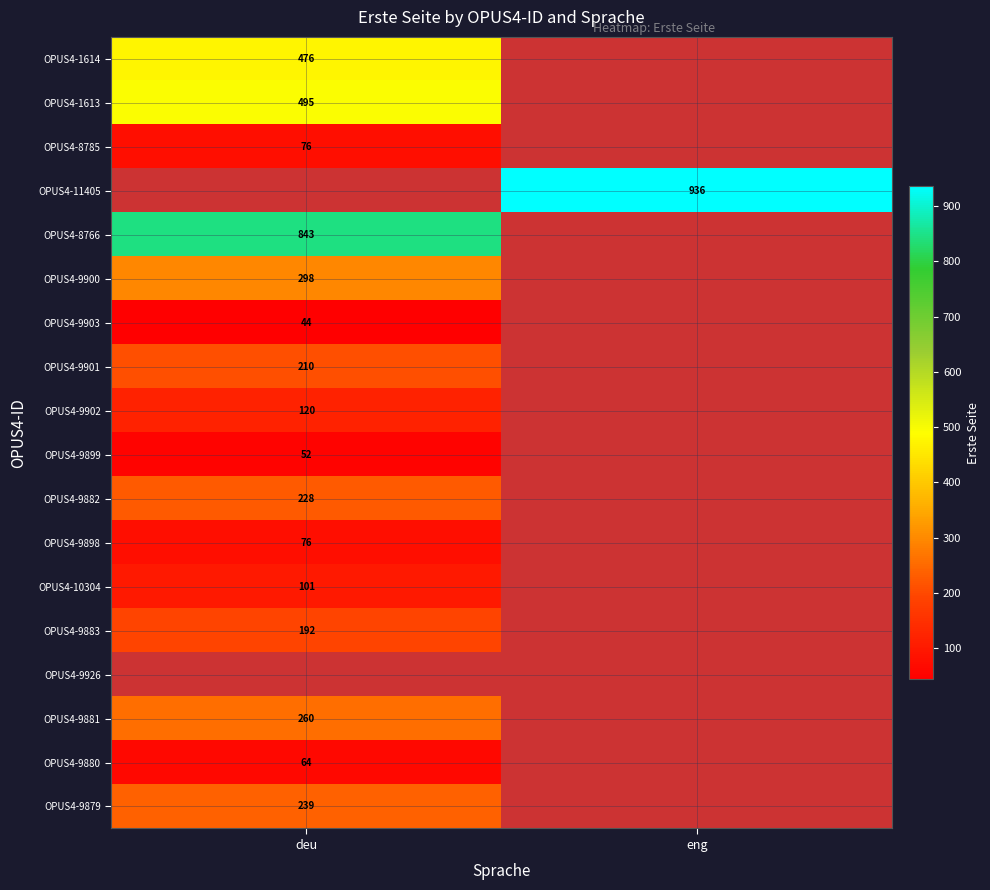

Is the value of OPUS4-1614 at deu greater than the value of OPUS4-9900 at deu?

Yes